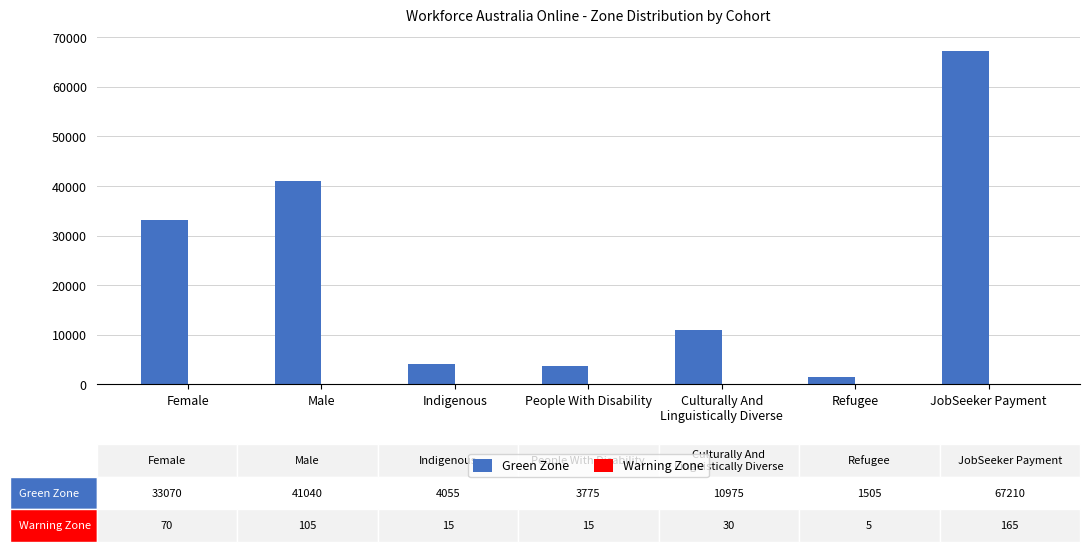

The value of Green Zone at Male is 41040. True or false?

True